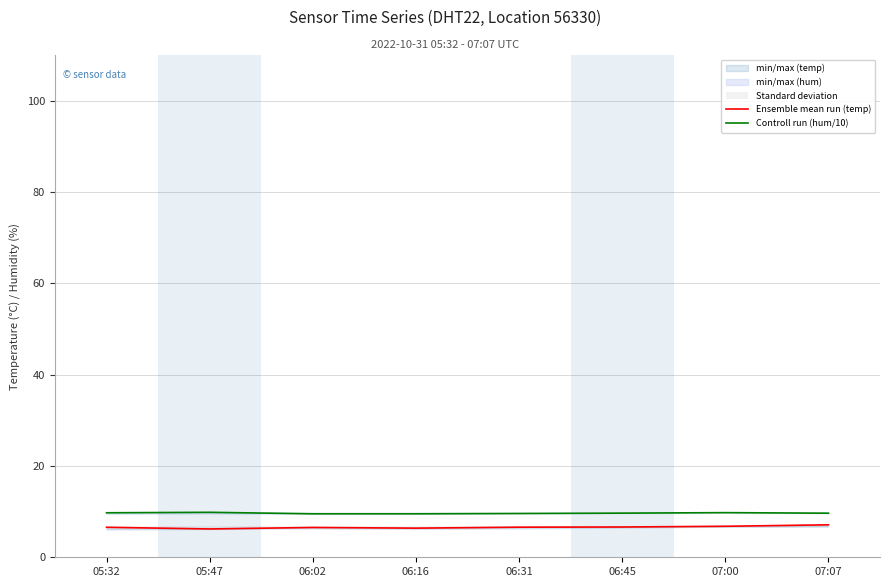

What is the difference between the Controll run (hum/10) values at 06:02 and 07:07?

0.1